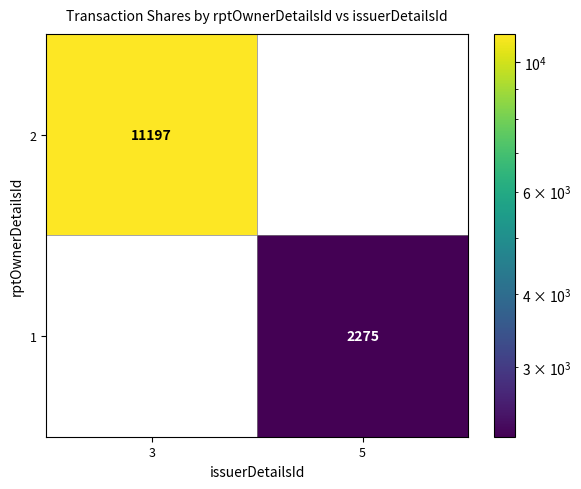

List the series in order of their peak value, lowest first.

1, 2